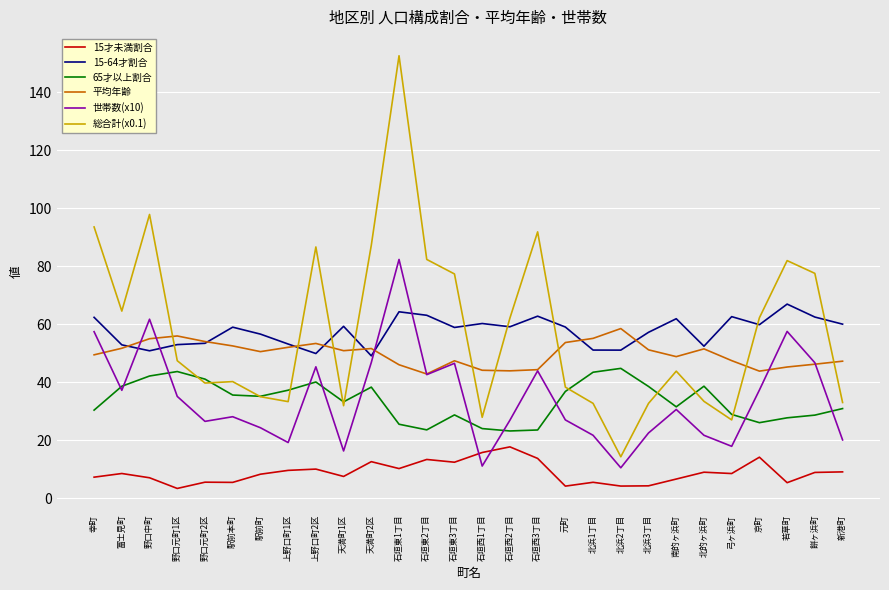

The value of 総合計(x0.1) at 天満町1区 is 45.5. True or false?

False